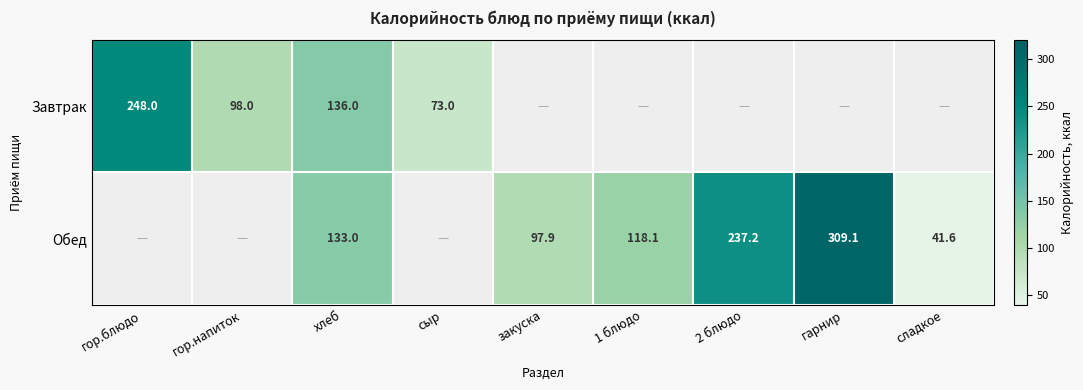

The value of Завтрак at гор.блюдо is 96.6. True or false?

False